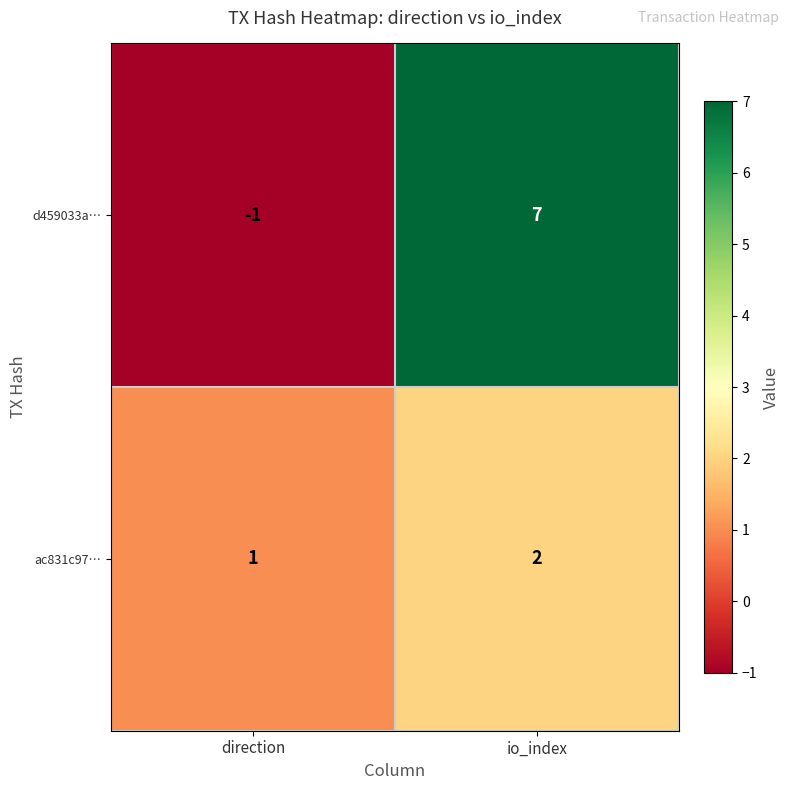

List the series in order of their peak value, lowest first.

ac831c97…, d459033a…